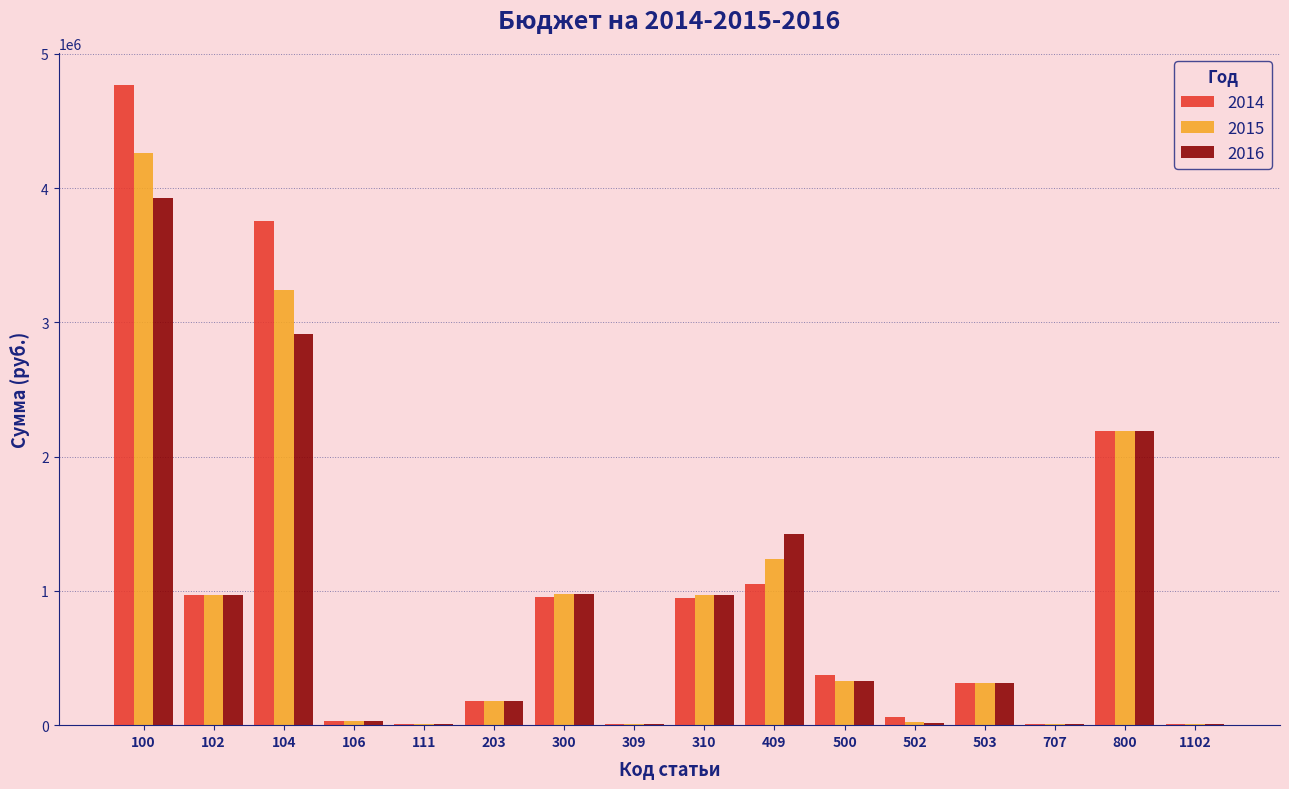

At which category is the sum across all series the highest?

100